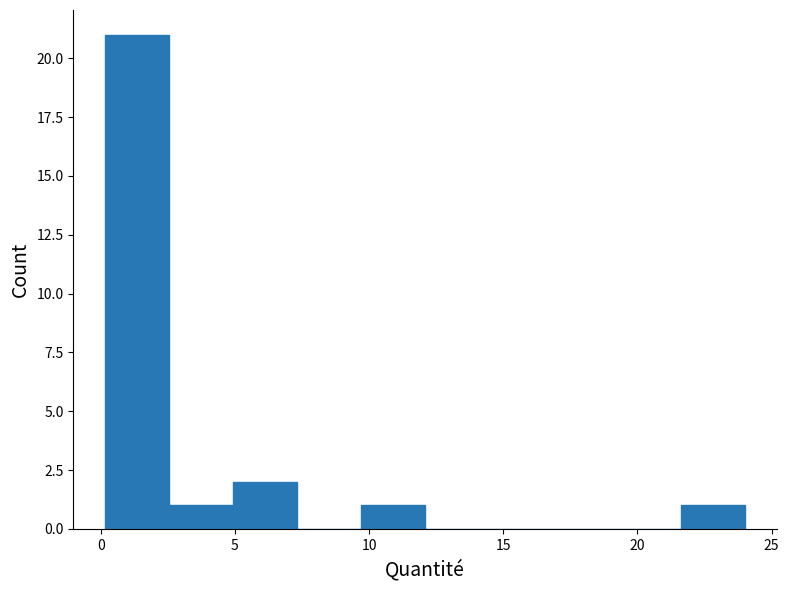

Reading left to right, transcribe this chart: for each bar, give the range it covers on the x-axis and its height. Neither the bar edges nor the heights are printed on the chart, so give them approximately, as read against the axes.

0.0 to 2.5: 21
2.5 to 5.0: 1
5.0 to 7.5: 2
7.5 to 9.5: 0
9.5 to 12.0: 1
12.0 to 14.5: 0
14.5 to 17.0: 0
17.0 to 19.0: 0
19.0 to 21.5: 0
21.5 to 24.0: 1